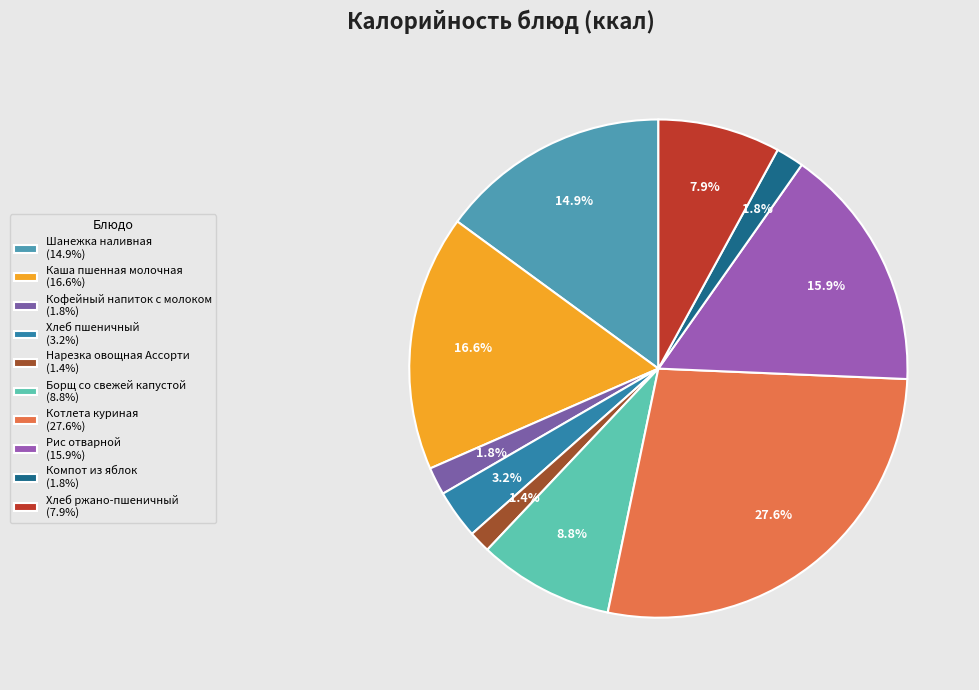

Do Хлеб пшеничный and Компот из яблок together represent more than half of the pie?

No